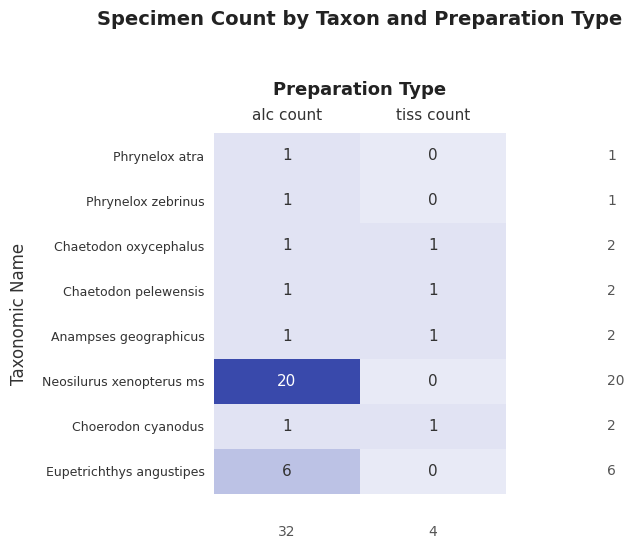

What is the greatest value displayed?

20